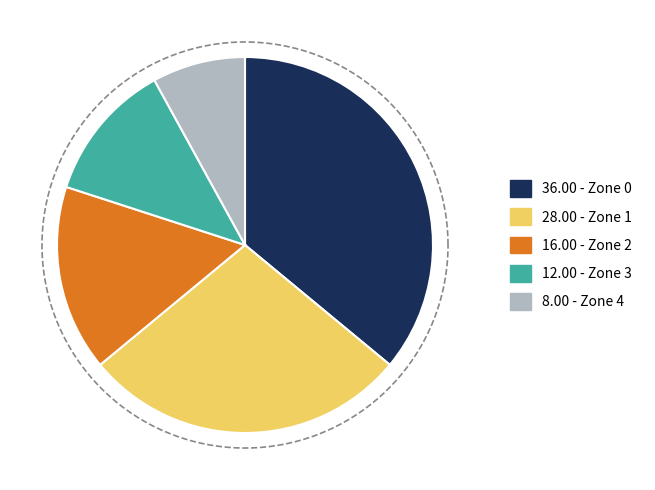

How much of the chart is everything except 1?

72.0%